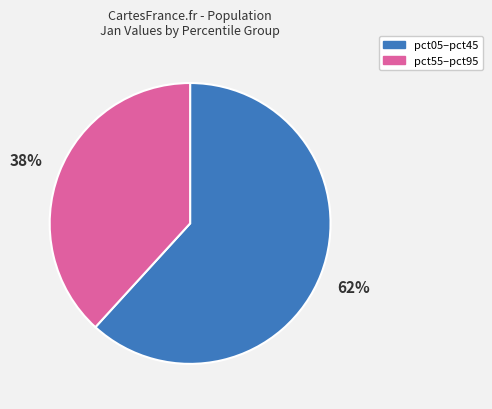

What is the ratio of the value at pct05–pct45 to the value at pct55–pct95?

1.6